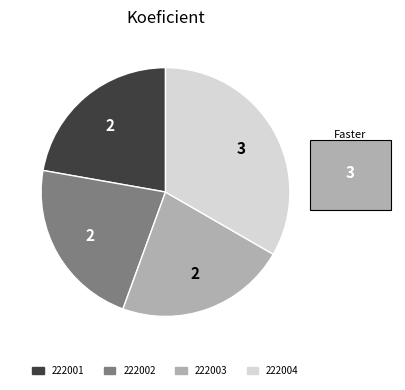

Between 222004 and 222002, which is larger?

222004